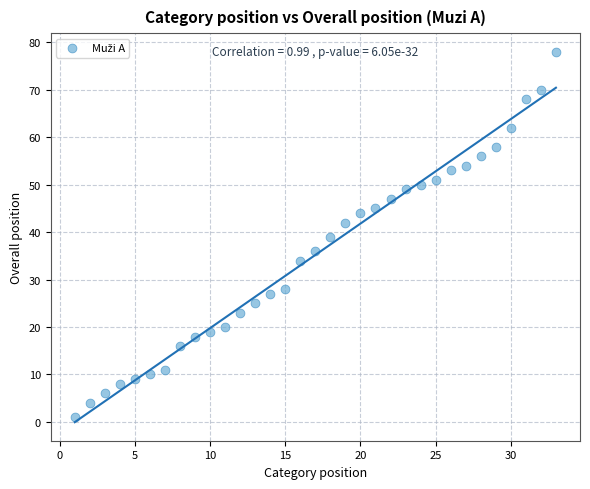

What is the range of X values (max minus min)?

32